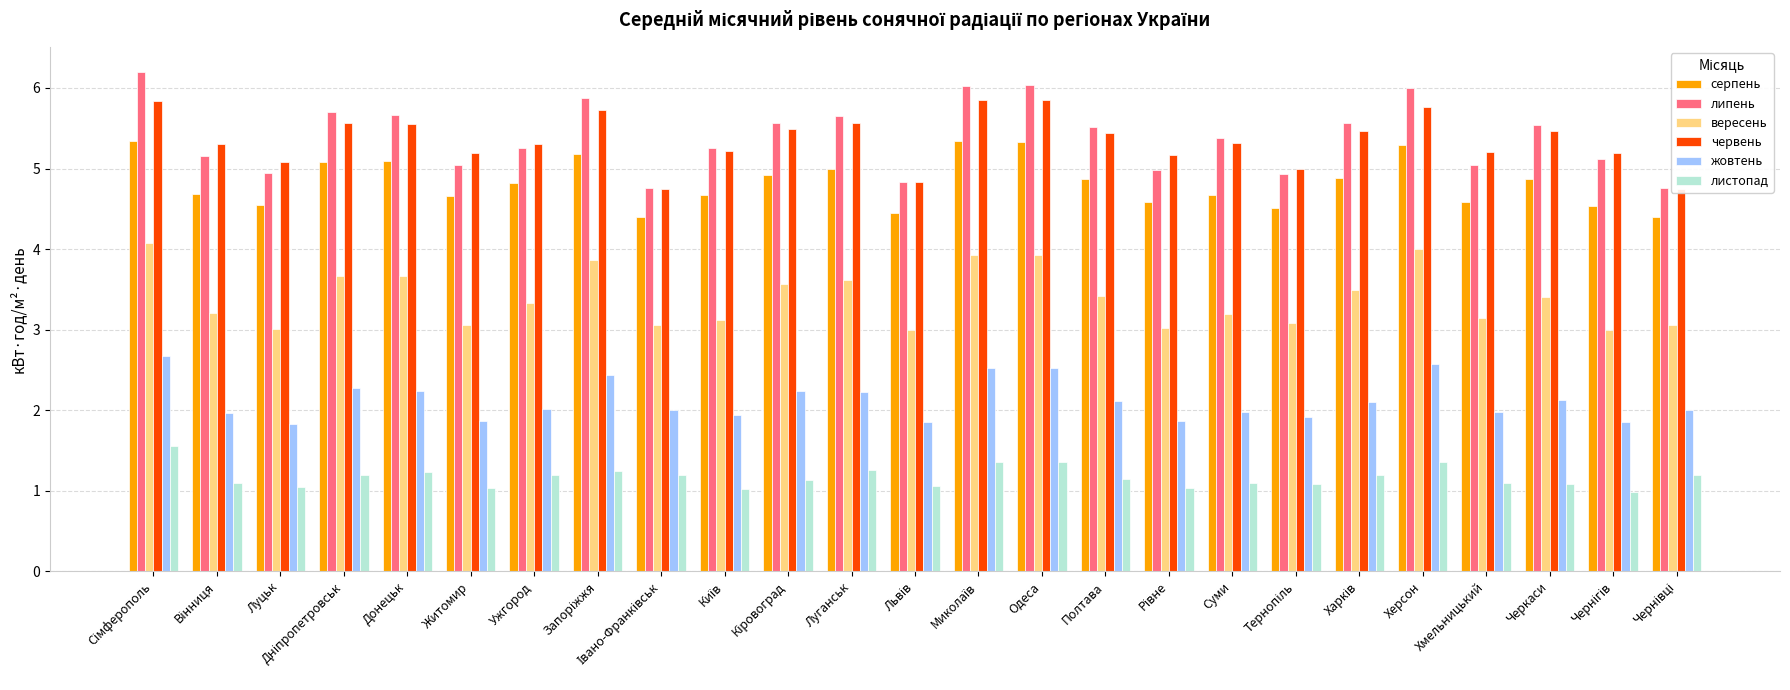

Reading left to right, extract all data points from this chart.

серпень: 5.3	4.7	4.5	5.1	5.1	4.7	4.8	5.2	4.4	4.7	4.9	5.0	4.5	5.3	5.3	4.9	4.6	4.7	4.5	4.9	5.3	4.6	4.9	4.5	4.4
липень: 6.2	5.2	4.9	5.7	5.7	5.0	5.2	5.9	4.8	5.2	5.6	5.7	4.8	6.0	6.0	5.5	5.0	5.4	4.9	5.6	6.0	5.0	5.5	5.1	4.8
вересень: 4.1	3.2	3.0	3.7	3.7	3.1	3.3	3.9	3.1	3.1	3.6	3.6	3.0	3.9	3.9	3.4	3.0	3.2	3.1	3.5	4.0	3.1	3.4	3.0	3.1
червень: 5.8	5.3	5.1	5.6	5.5	5.2	5.3	5.7	4.8	5.2	5.5	5.6	4.8	5.8	5.8	5.4	5.2	5.3	5.0	5.5	5.8	5.2	5.5	5.2	4.8
жовтень: 2.7	2.0	1.8	2.3	2.2	1.9	2.0	2.4	2.0	1.9	2.2	2.2	1.9	2.5	2.5	2.1	1.9	2.0	1.9	2.1	2.6	2.0	2.1	1.9	2.0
листопад: 1.6	1.1	1.1	1.2	1.2	1.0	1.2	1.2	1.2	1.0	1.1	1.3	1.1	1.4	1.4	1.1	1.0	1.1	1.1	1.2	1.4	1.1	1.1	1.0	1.2